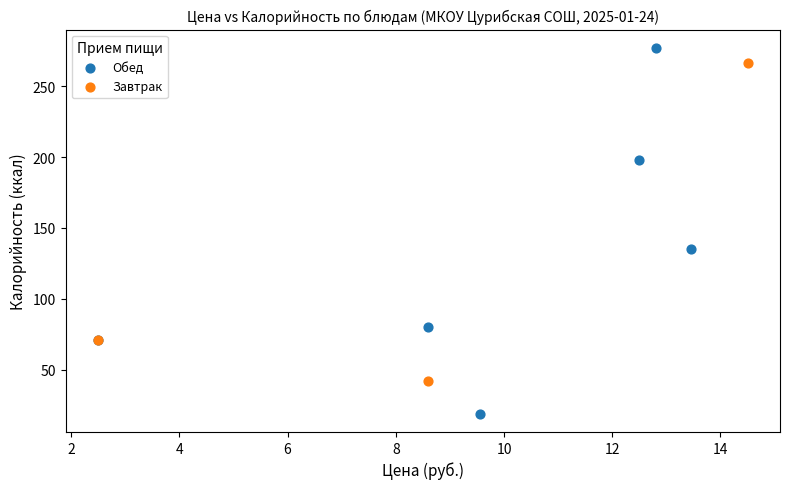

Which series has the largest Y range (max minus min)?

Обед